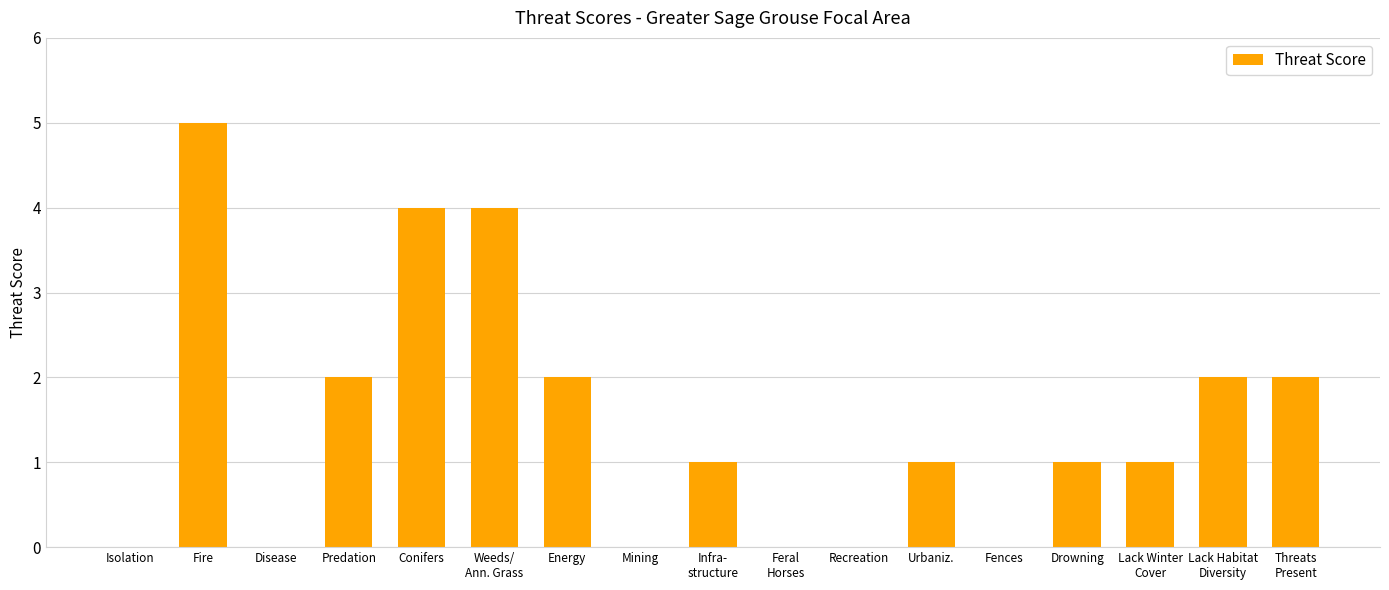

What is the sum of all values?

25